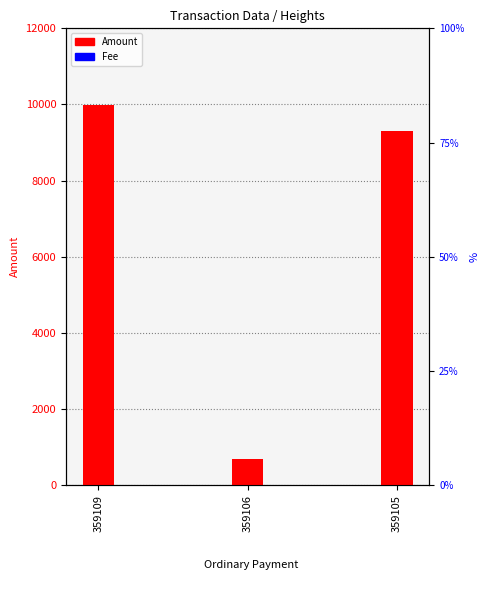

At how many categories does at least one series exceed 9105?

2